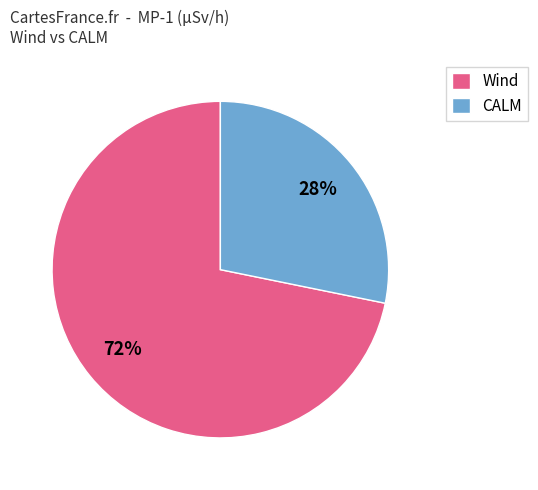

What percentage is the Wind slice, to the nearest percent?

72%